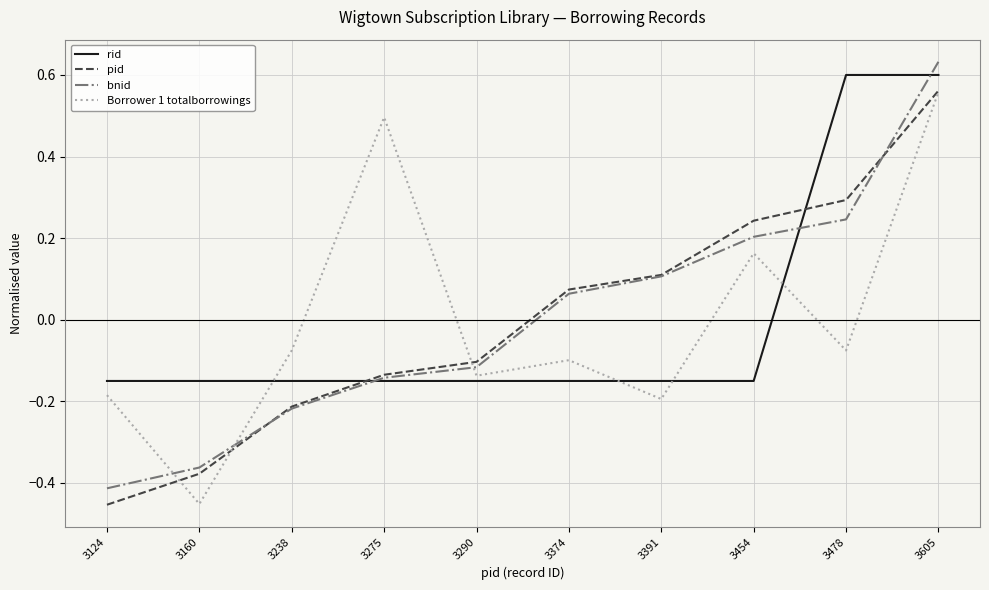

At which label is bnid closest to 0?

3374